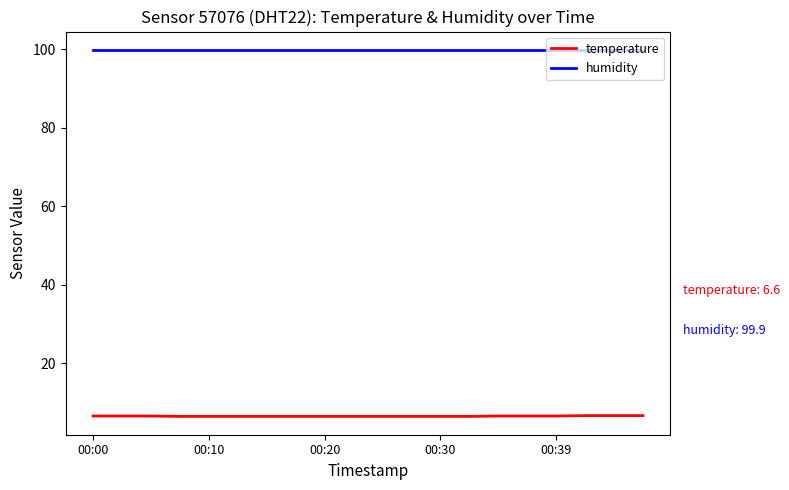

Which series has the largest total across all categories?

humidity